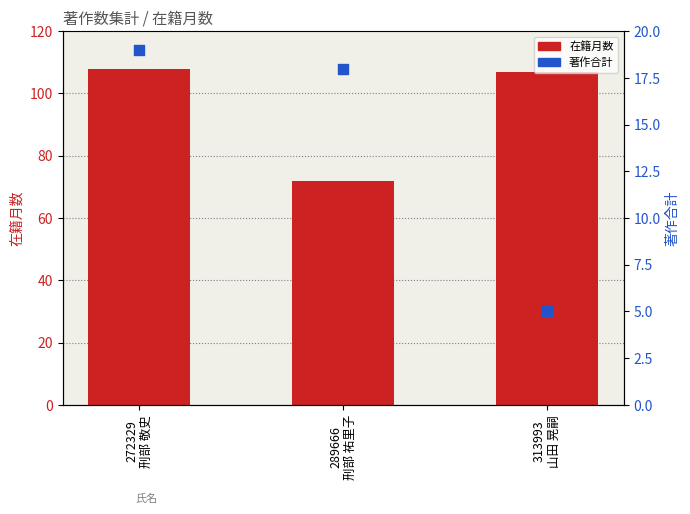

At which category is the sum across all series the highest?

272329
刑部 敬史